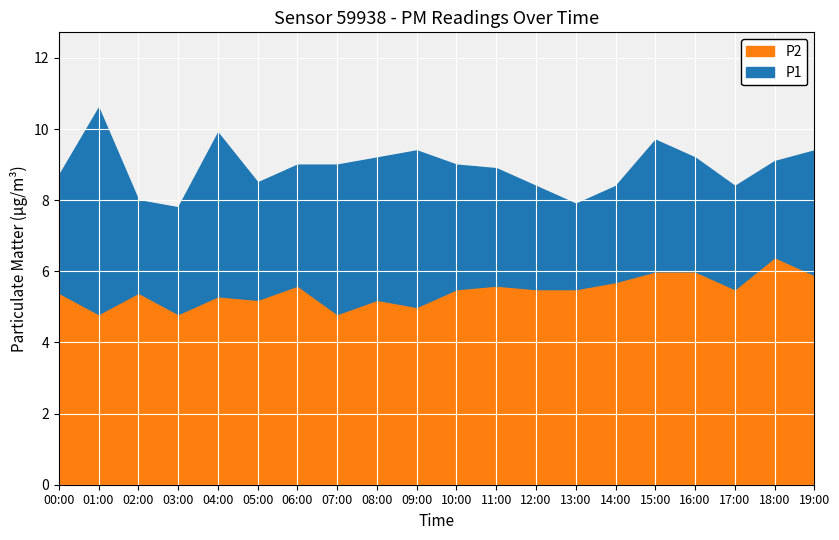

What is the highest value of the P1 series?

10.6